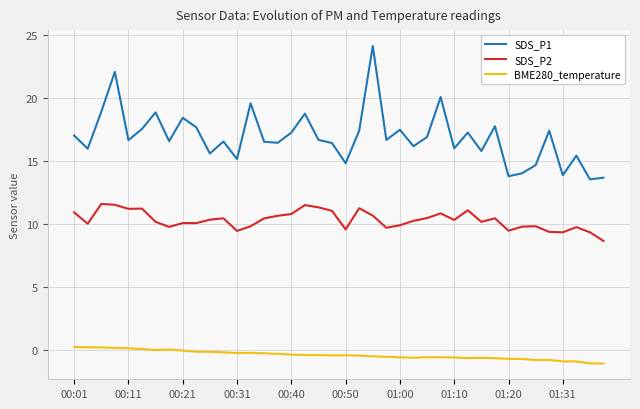

List the series in order of their overall mean, lowest first.

BME280_temperature, SDS_P2, SDS_P1